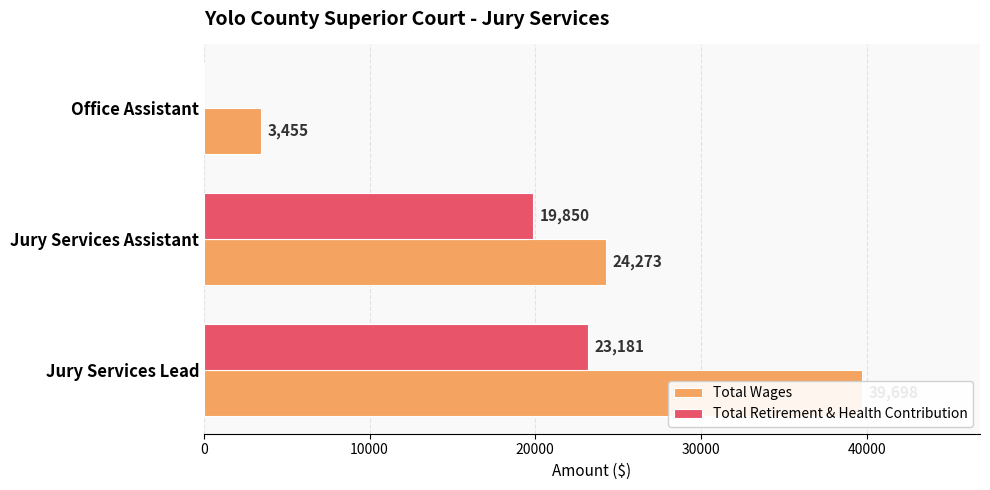

How many series are shown in this chart?

2